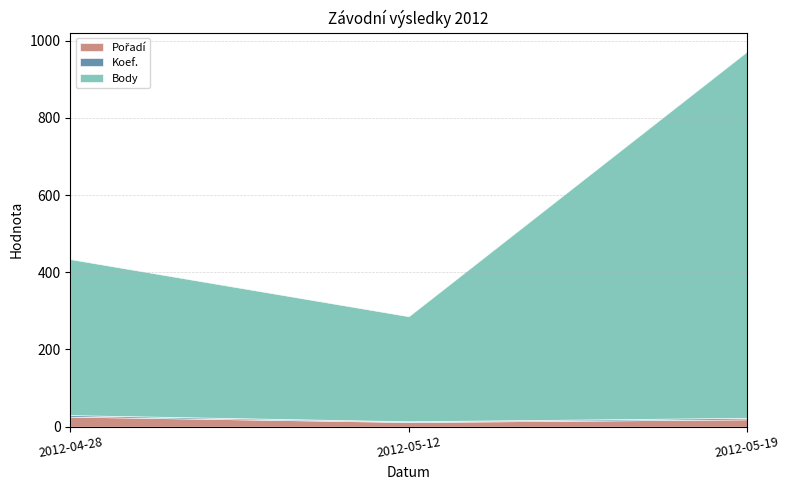

What is the total value across all series at 2012-05-19?

972